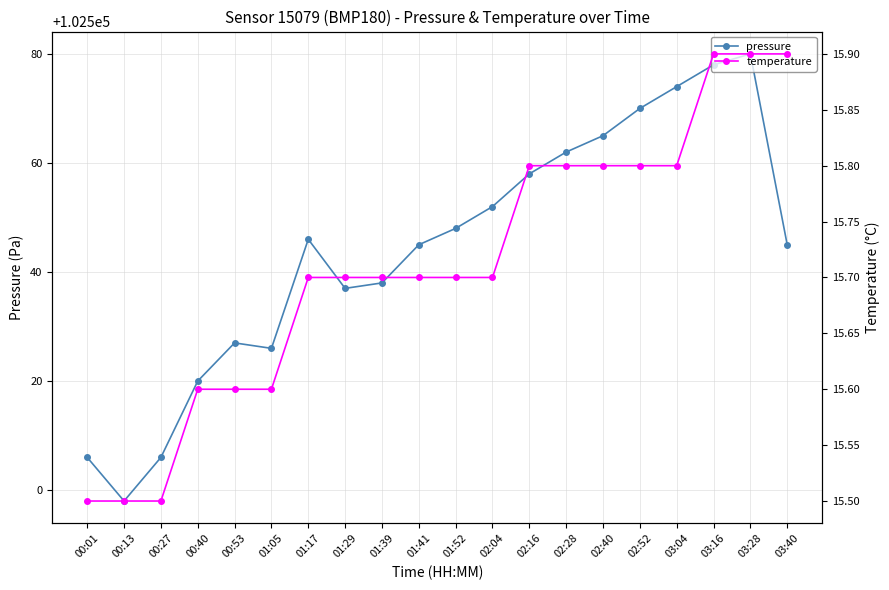

What is the sum of all temperature values?

314.2